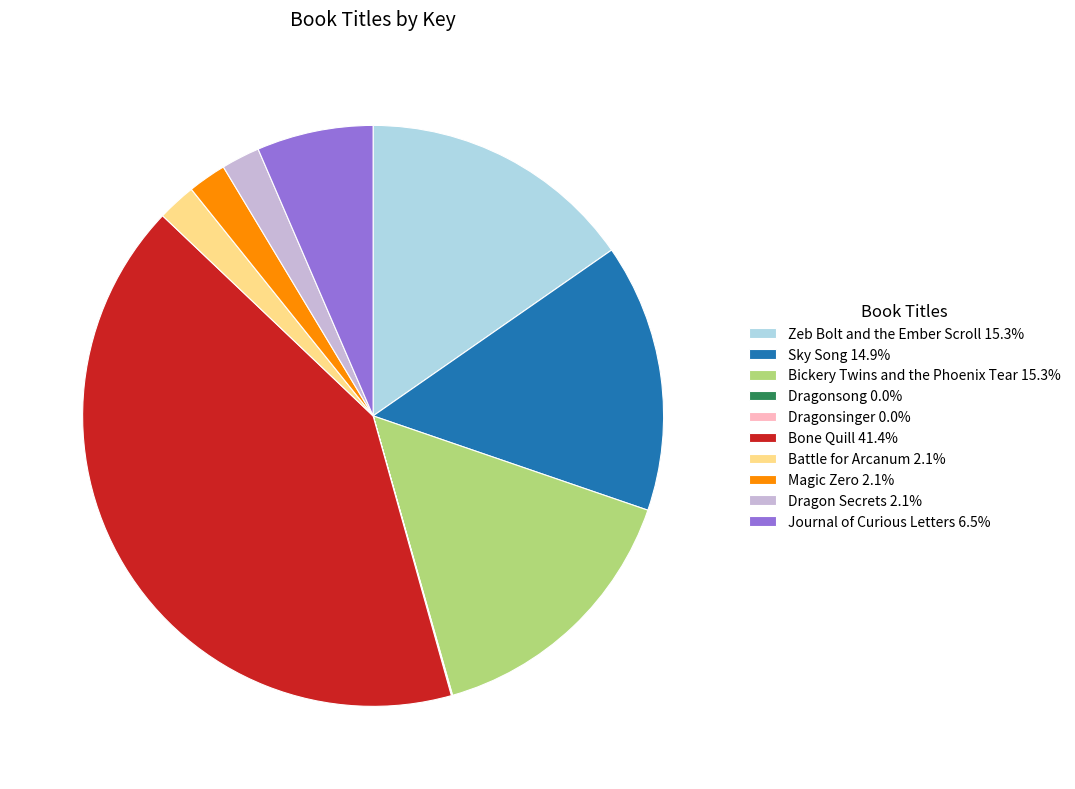

Is it true that Bone Quill is 33% of the pie?

False